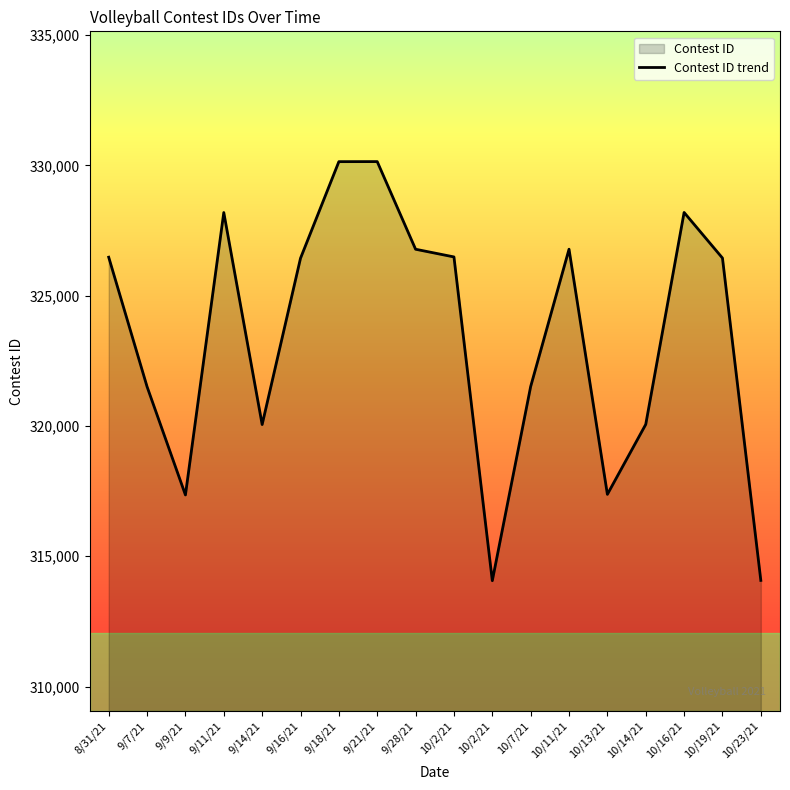

Where does the data first go above 326447?

8/31/21